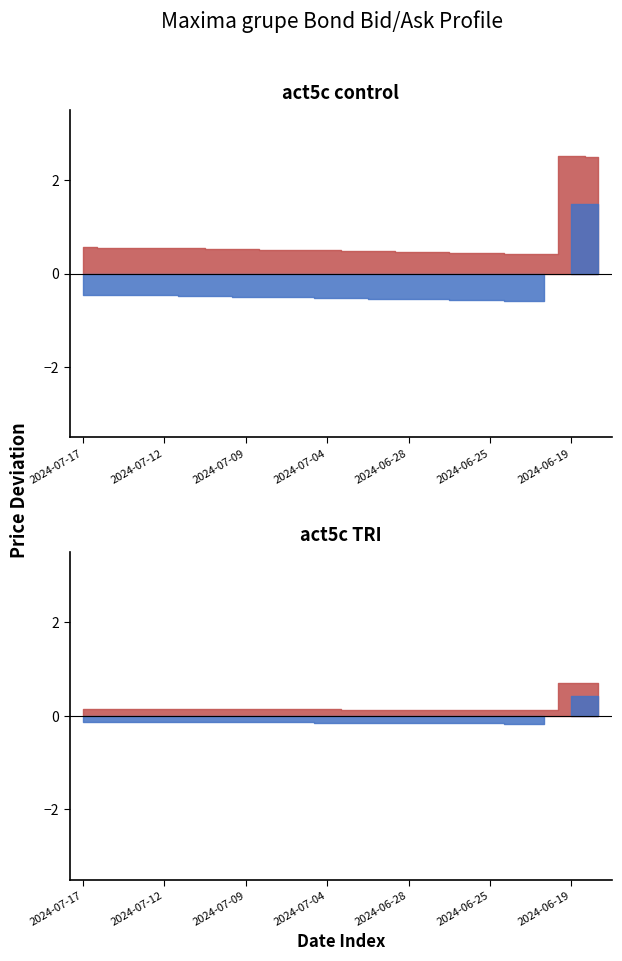

What is the difference between the Bid values at 2024-07-03 and 2024-07-04?

0.1